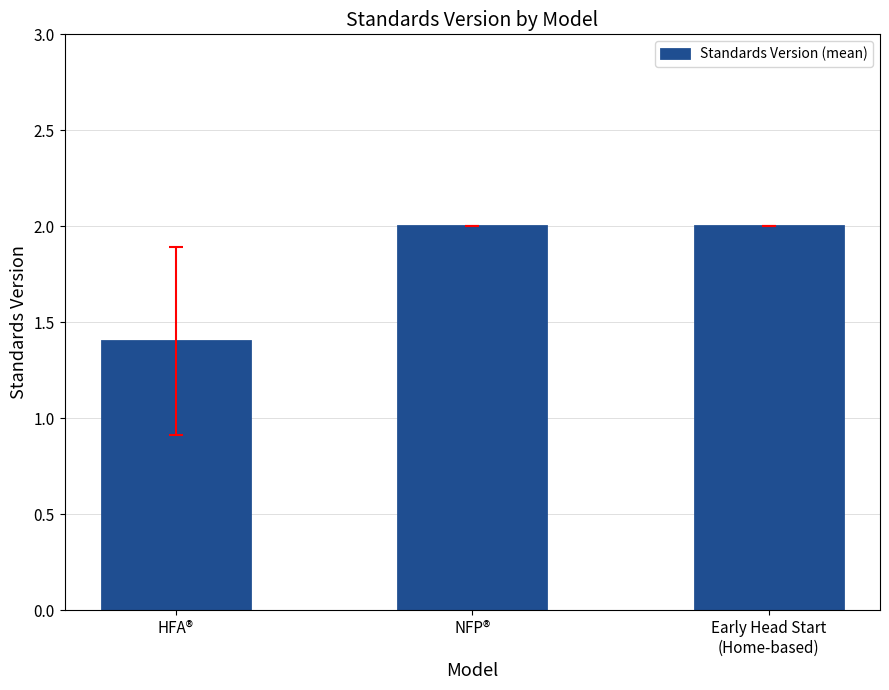

How many values are between 1 and 2?

3